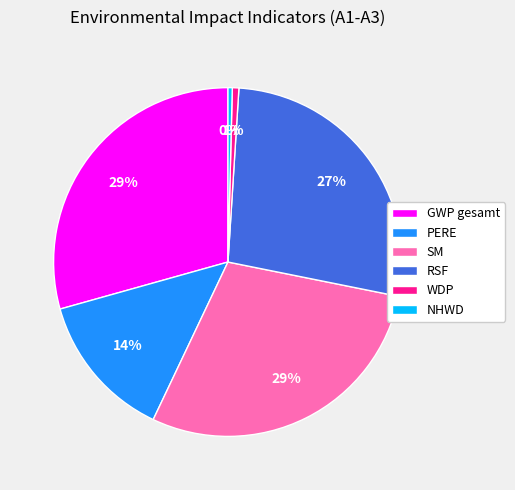

To the nearest percent, what is the difference between the NHWD and GWP gesamt slice percentages?

29%